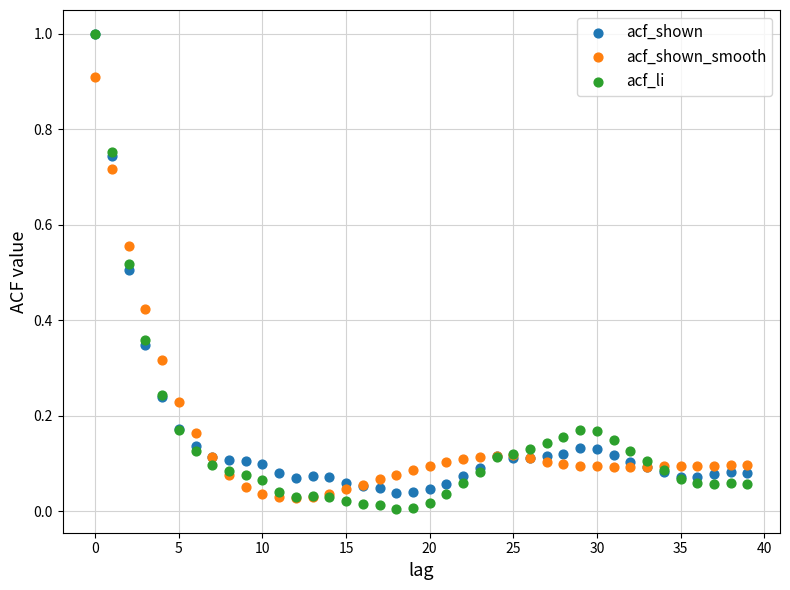

Which series contains the lowest Y value?

acf_li